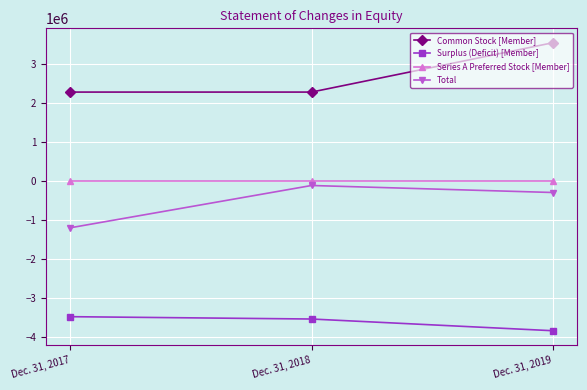

What is the greatest value displayed?

3532757